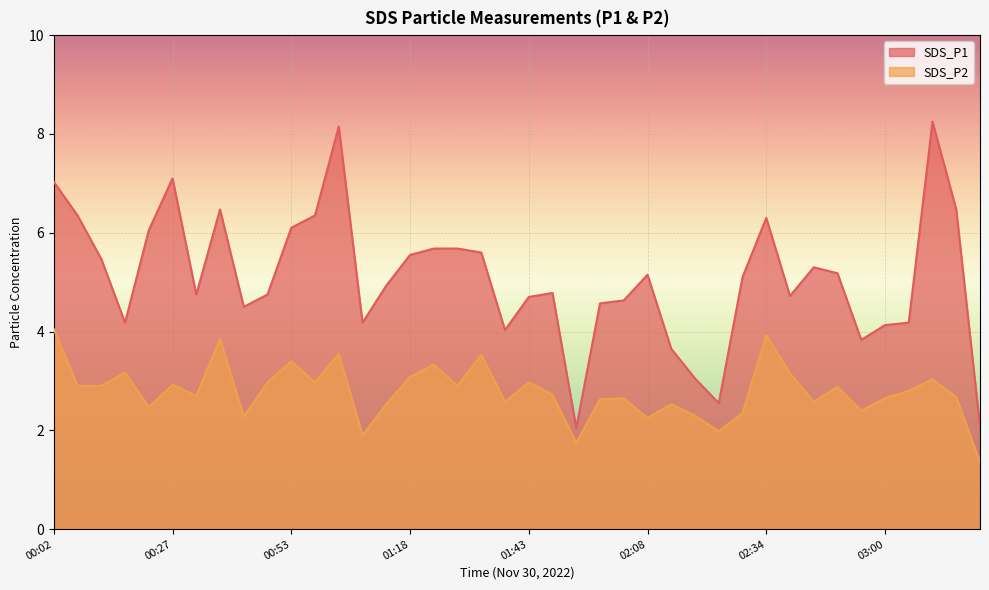

How many interior local peaks does the SDS_P1 series have?

8